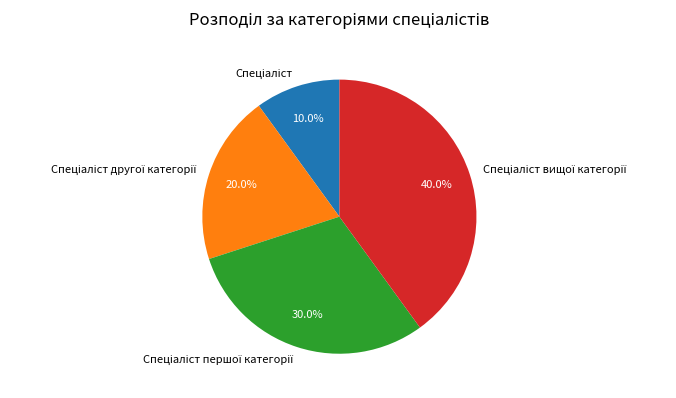

Is there any slice that represents more than half of the pie?

No